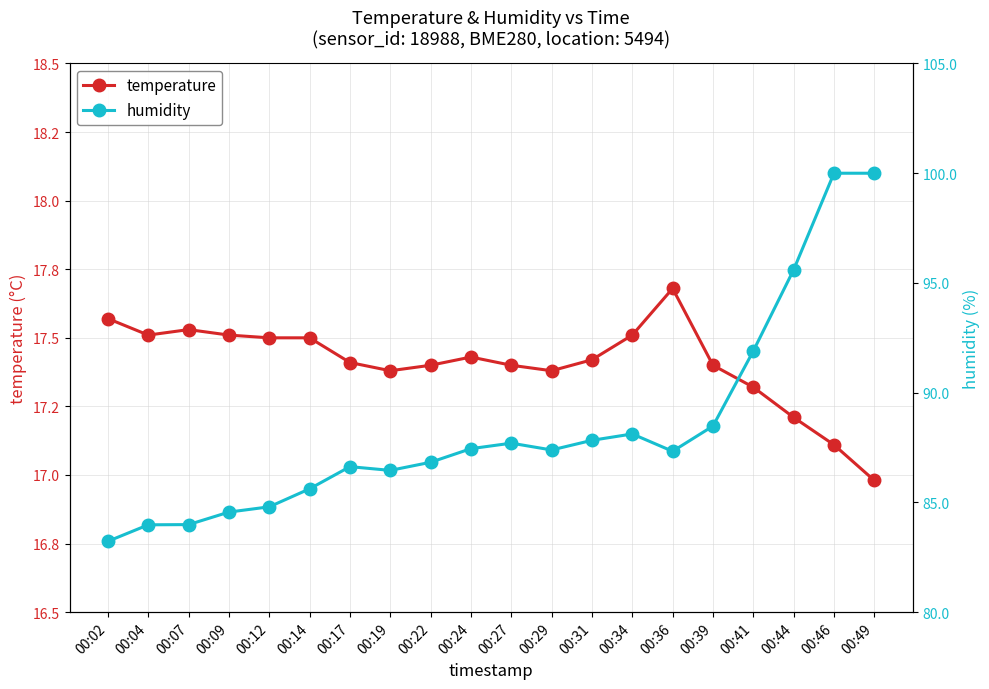

What is the value of the temperature point at the 19th from the left?

17.1